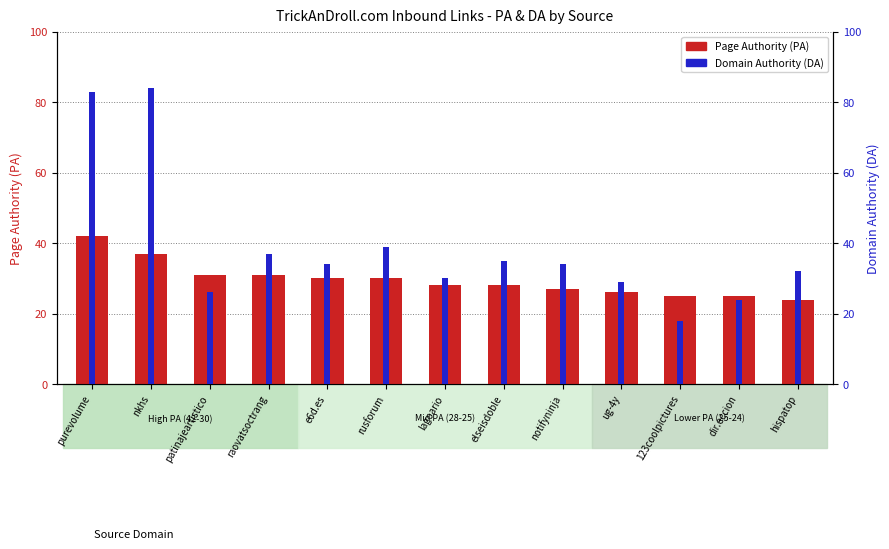

What are all the series names shown in the legend?

Page Authority (PA), Domain Authority (DA)